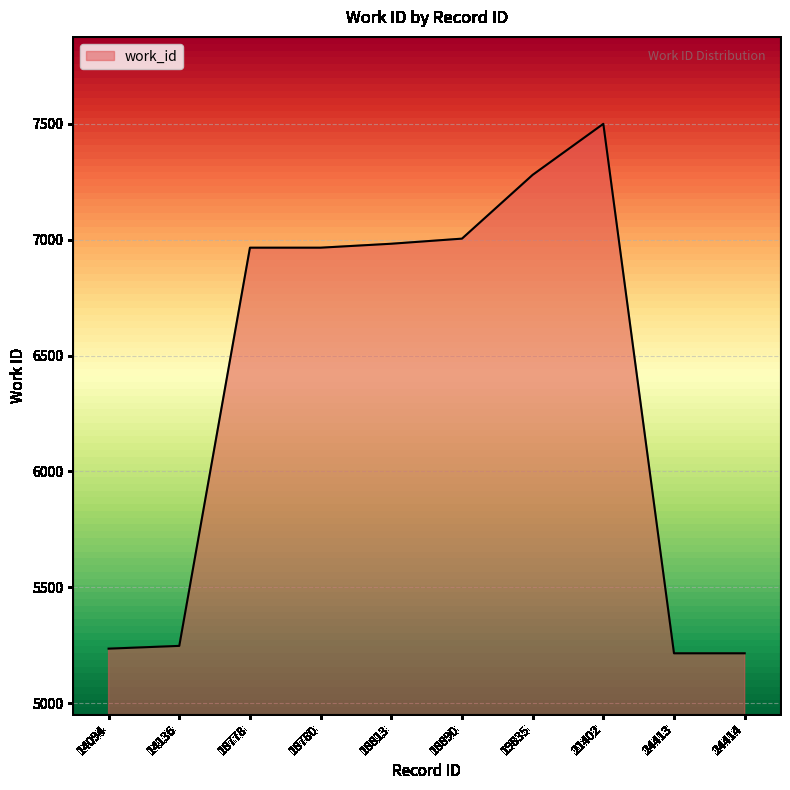

What is the change in value from 18778 to 24413?

-1749